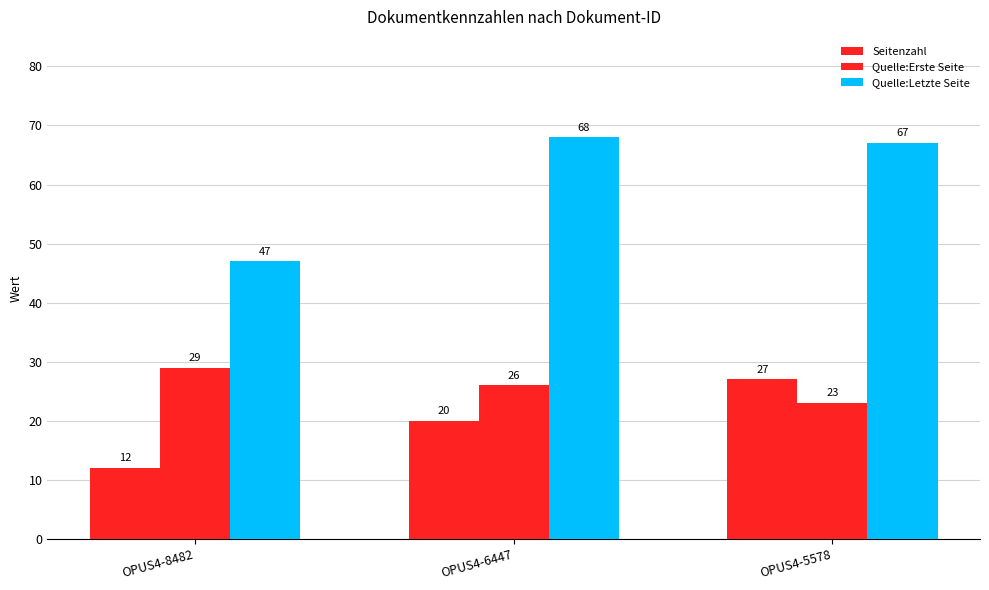

How many groups of bars are there?

3